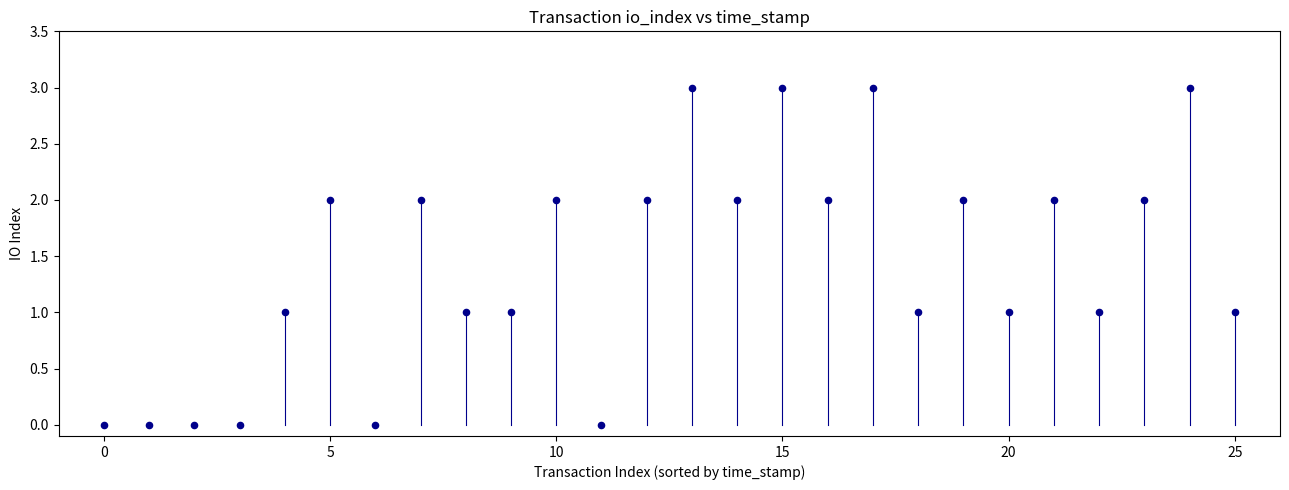

What is the range of Y values (max minus min)?

3